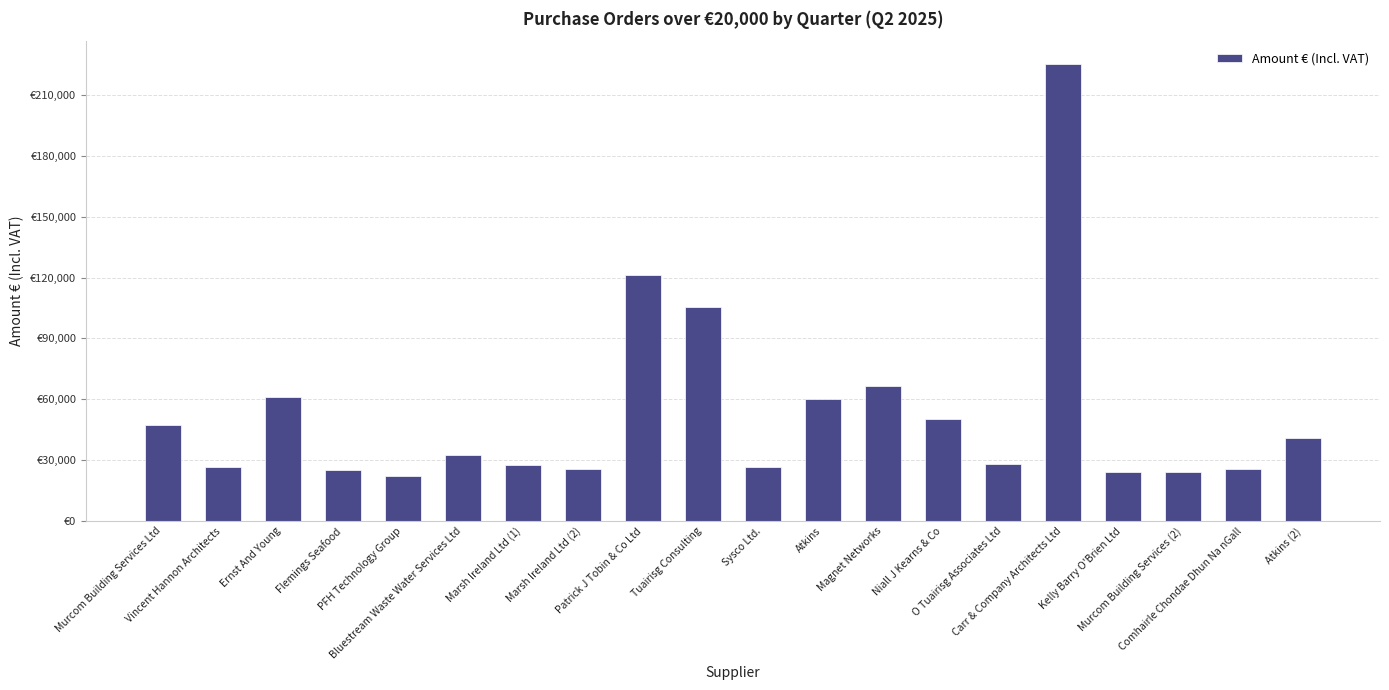

Does the chart contain stacked bars?

No